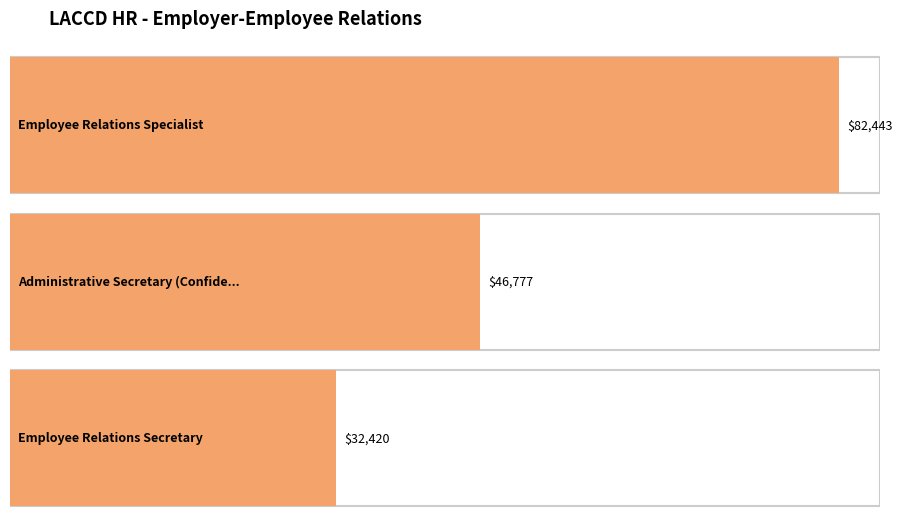

Reading right to left, list all the values displayed in this chart.

Employee Relations Secretary=32420	Administrative Secretary (Confidential)=46777	Employee Relations Specialist=82443